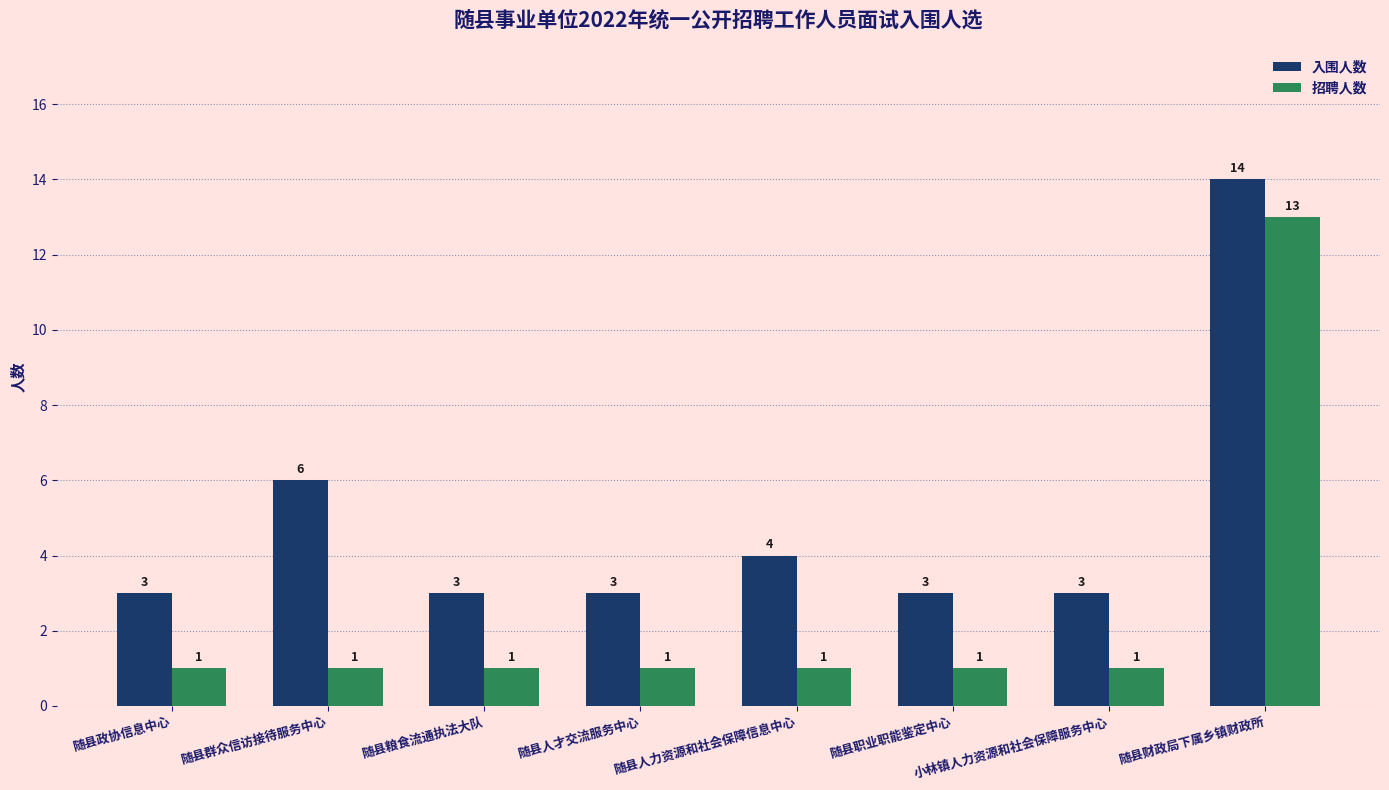

At which category is the sum across all series the highest?

随县财政局下属乡镇财政所